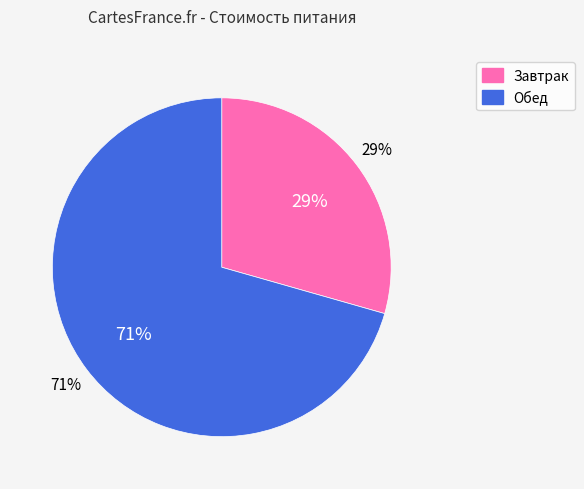

What is the change in value from Завтрак to Обед?

+42